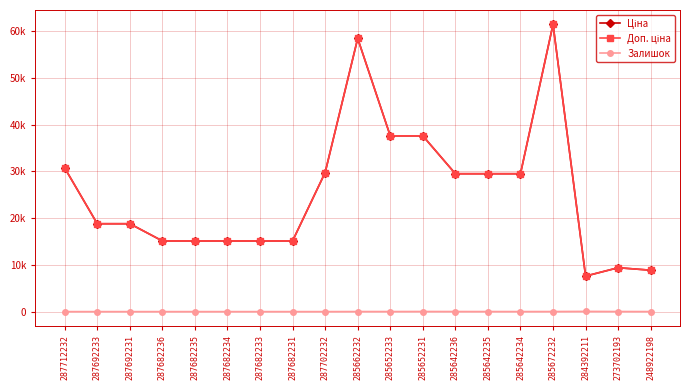

Is this an area chart (filled region under the line)?

No